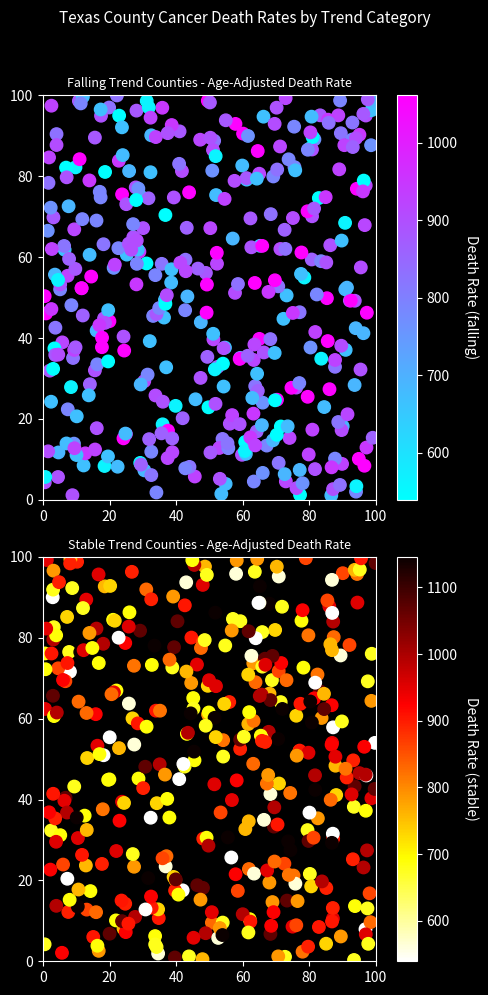

Is it true that stable equals 758.2 at 15?

True